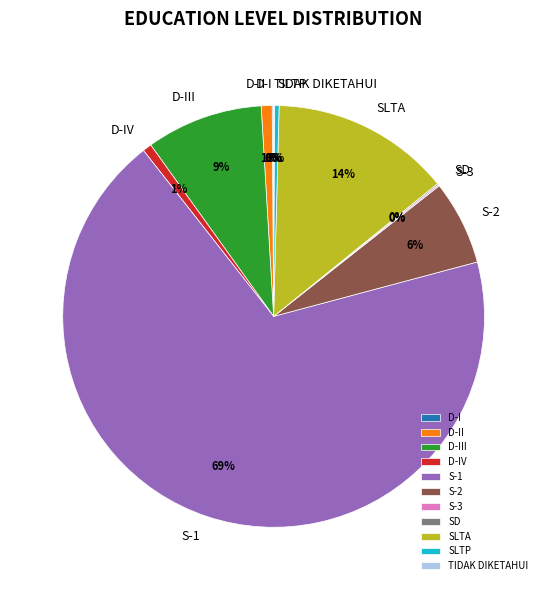

What is the largest slice in the pie chart?

S-1